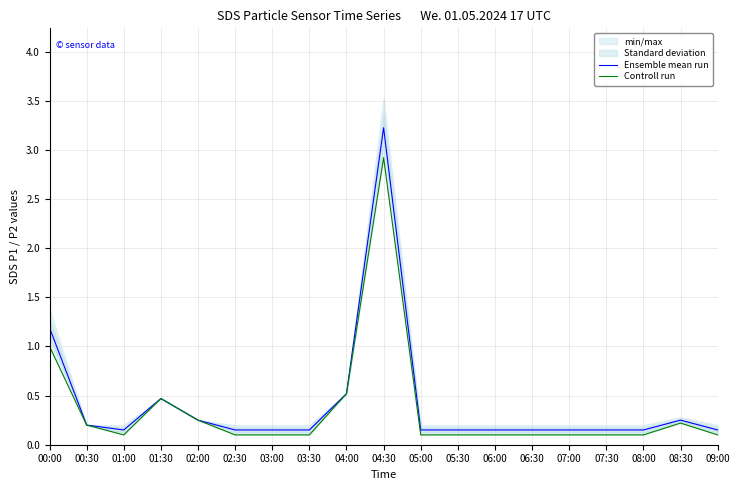

What is the minimum value for Controll run?

0.1